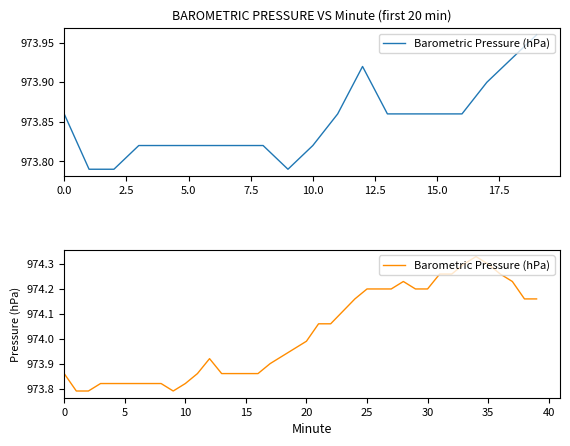

What is the difference between the values at 24 and 28?

0.1